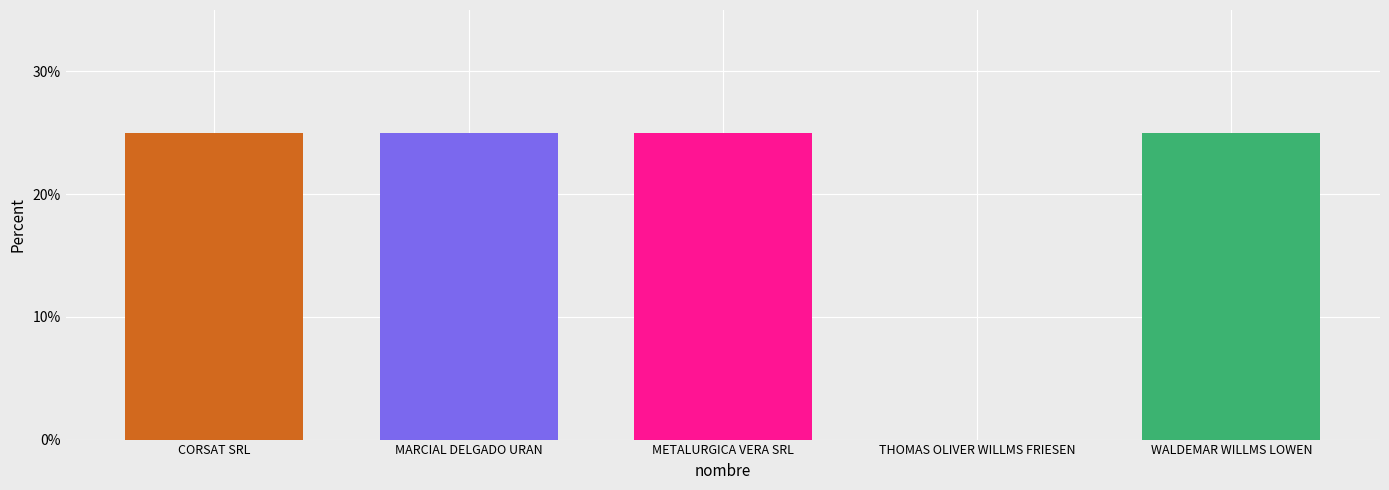

The value at CORSAT SRL is 25. True or false?

True